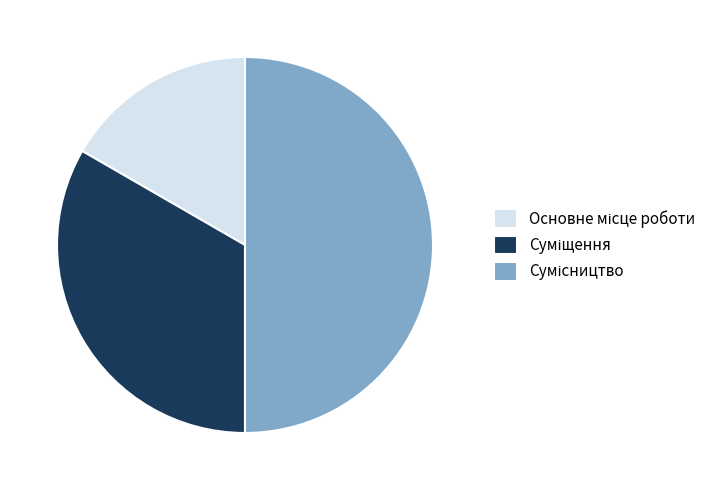

Is the sum of Сумісництво and Основне місце роботи greater than half?

Yes